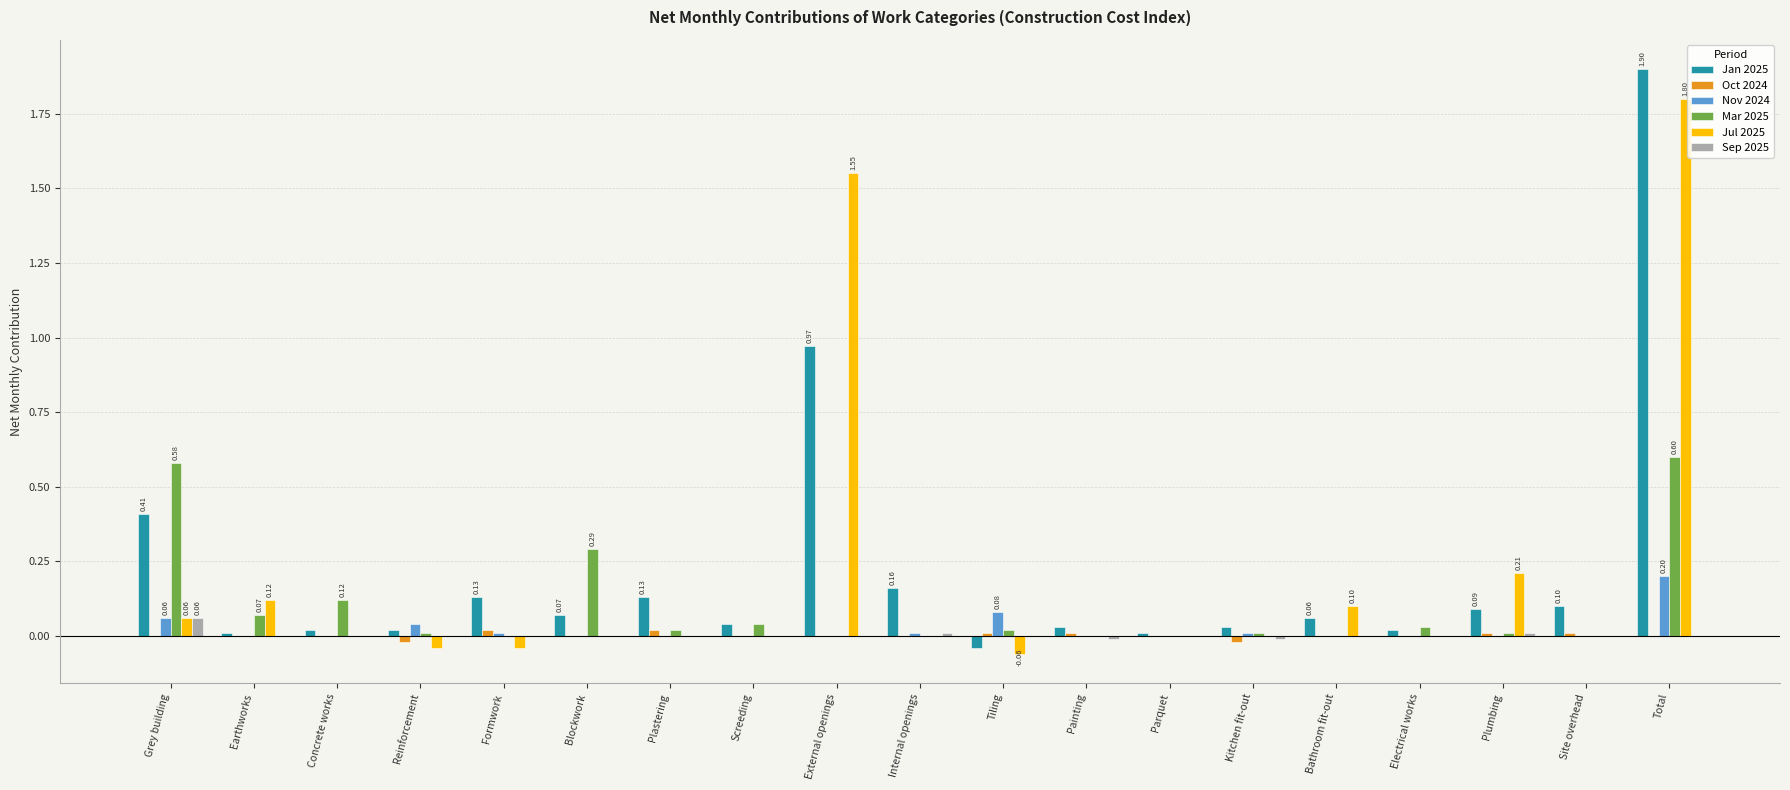

What is the sum of all Mar 2025 values?

1.8